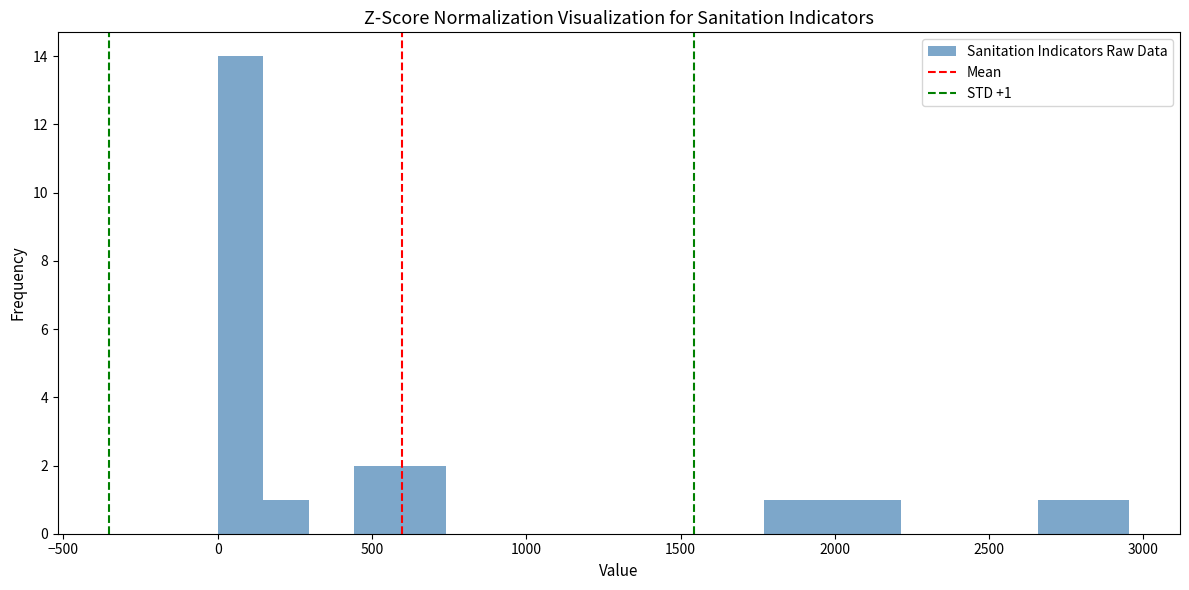

Around what value on the x-axis is the tallest bar? Give the approximate position of its centre, as read against the axis.

50